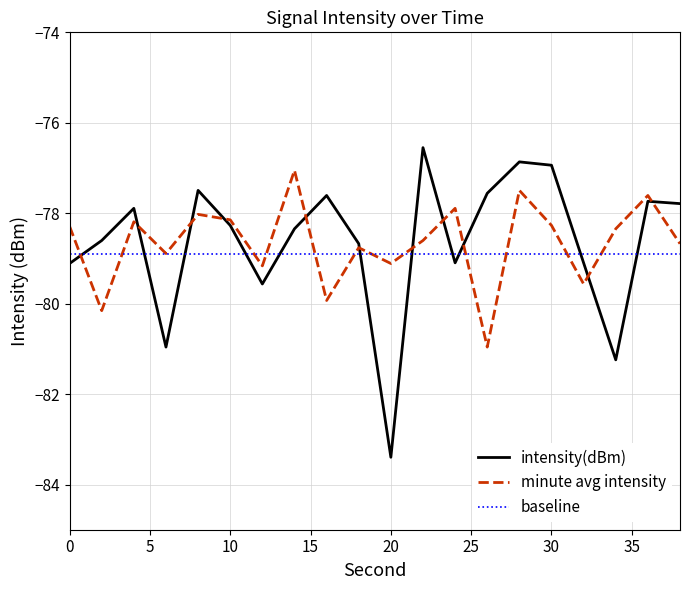

What is the minimum value shown in the chart?

-83.4